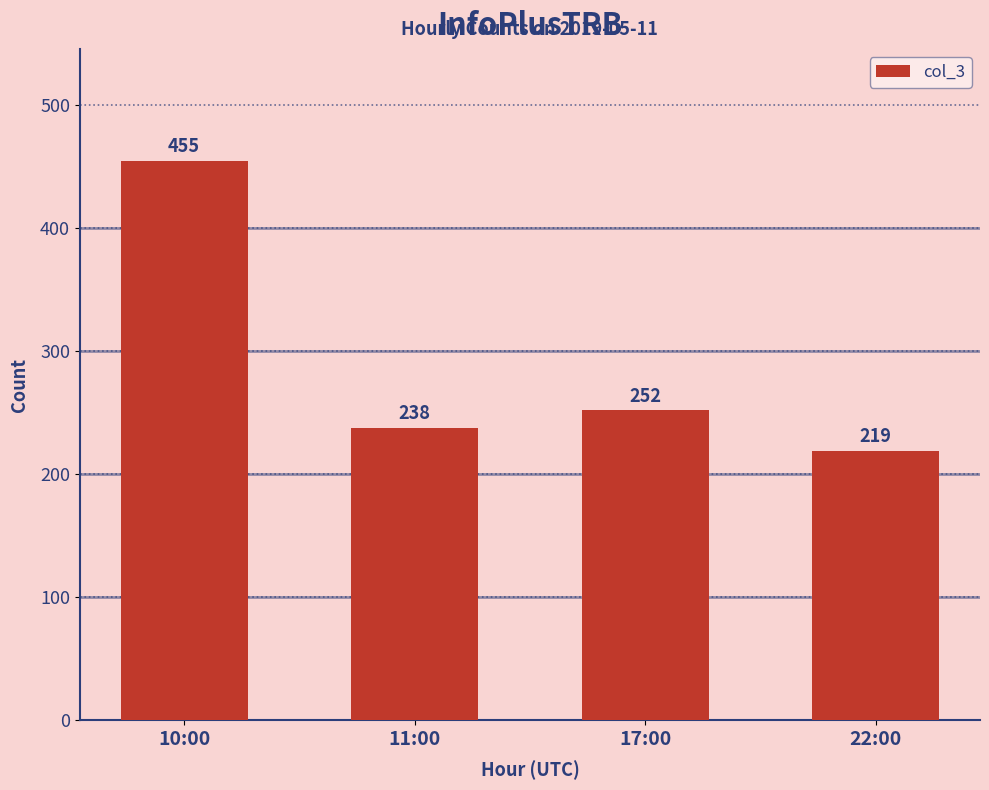

What is the approximate value at 22:00, to the nearest 5?

220